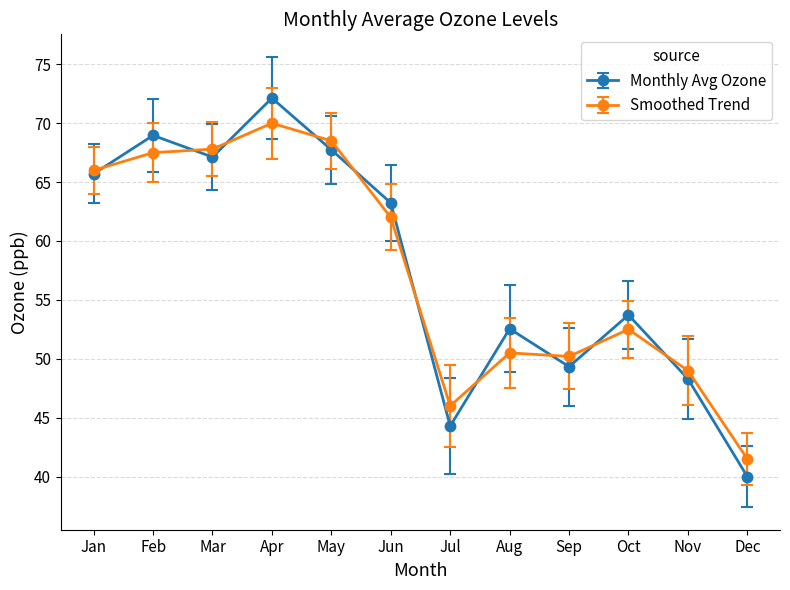

What is the difference between the maximum and minimum values in the Monthly Avg Ozone series?

32.1